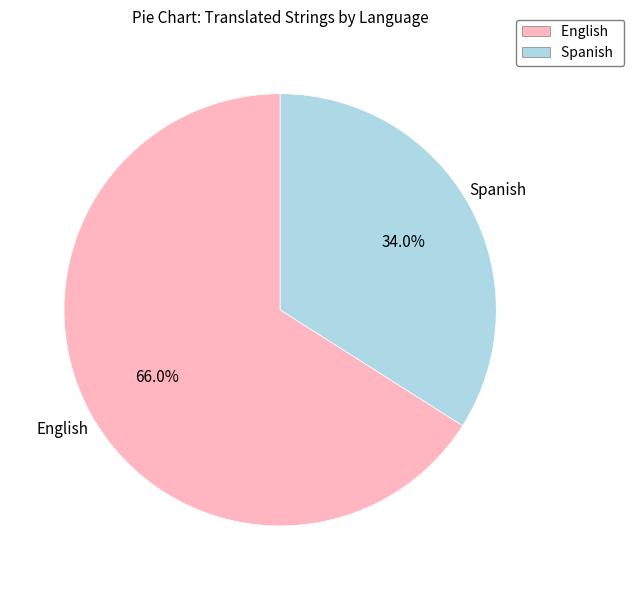

Combined, do English and Spanish account for over 50%?

Yes